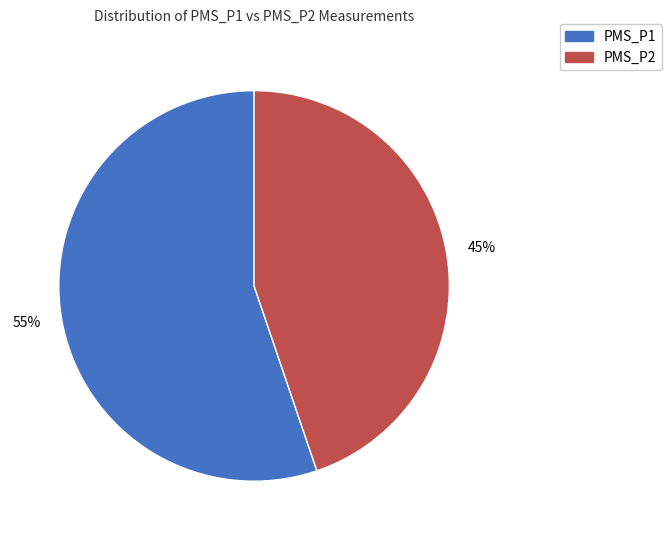

Which slice is the smallest?

PMS_P2